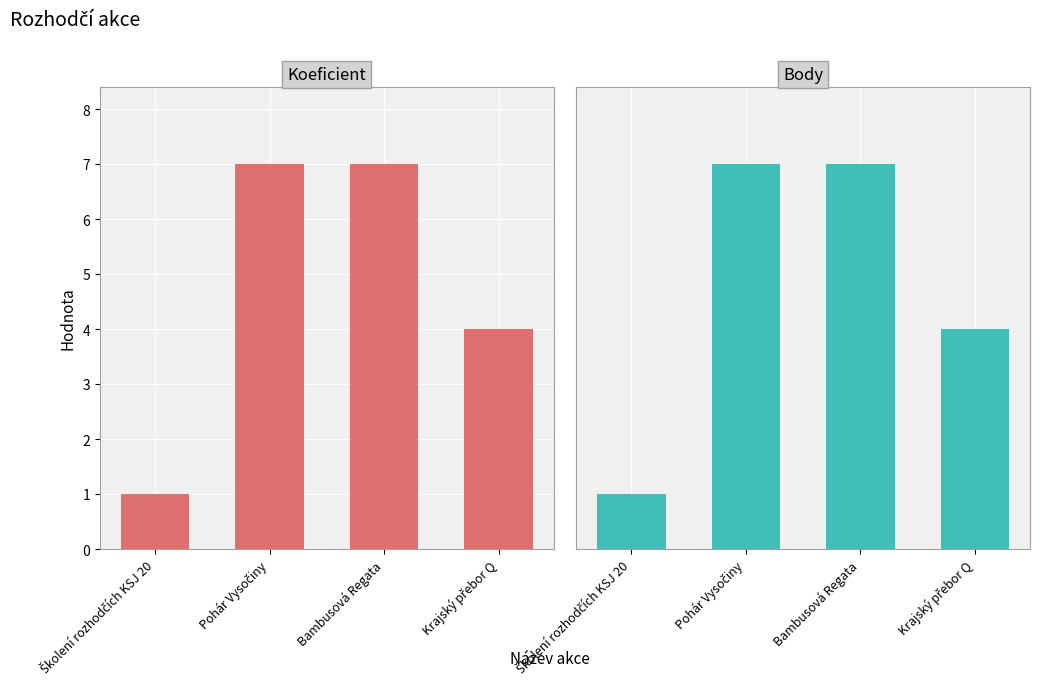

Reading left to right, list all the values displayed in this chart.

Koeficient: Školení rozhodčích KSJ 20=1	Pohár Vysočiny=7	Bambusová Regata=7	Krajský přebor Q=4
Body: Školení rozhodčích KSJ 20=1	Pohár Vysočiny=7	Bambusová Regata=7	Krajský přebor Q=4